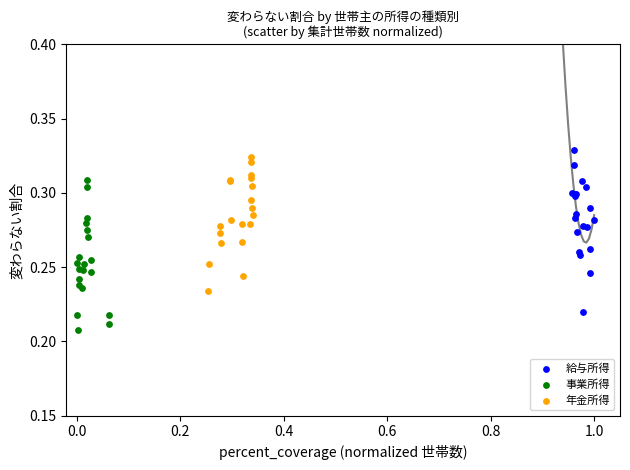

Which series reaches the minimum Y coordinate?

事業所得